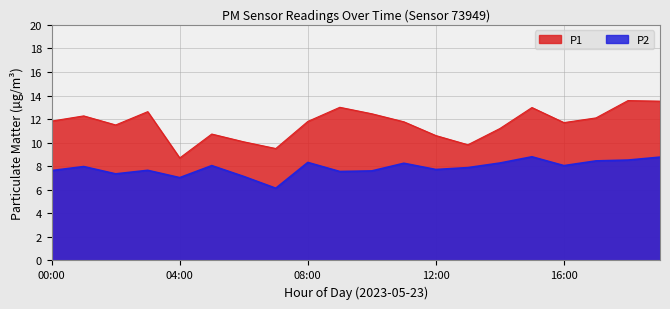

True or false: P1 has more than 2 points higher than both neighbors.

True